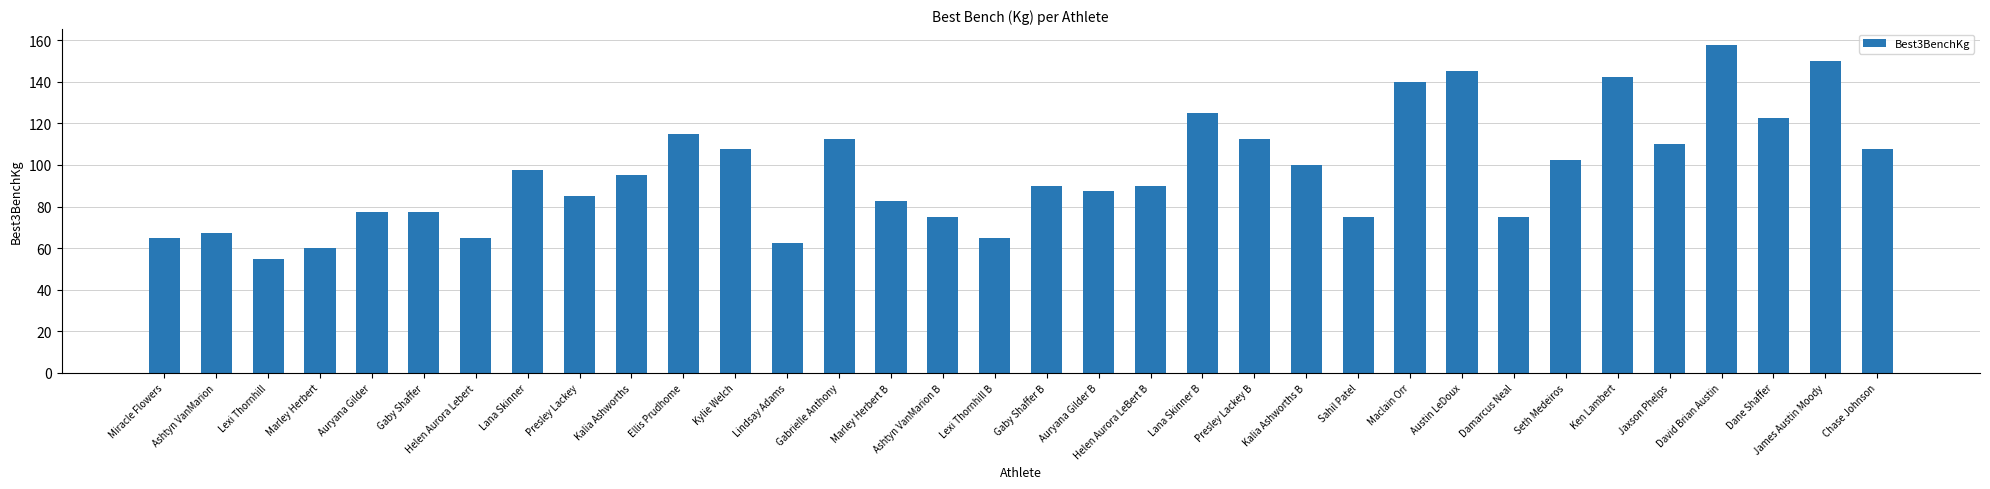

What is the ratio of the value at Chase Johnson to the value at Marley Herbert?

1.8